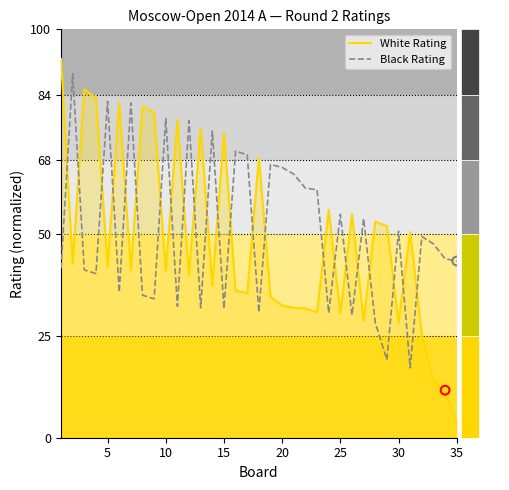

What is the maximum value shown in the chart?

92.7